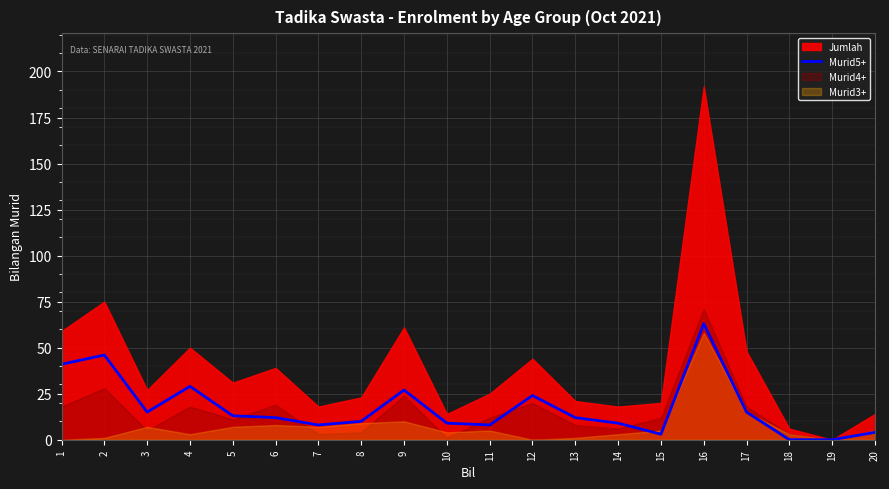

Count the number of categories in the chart.

20